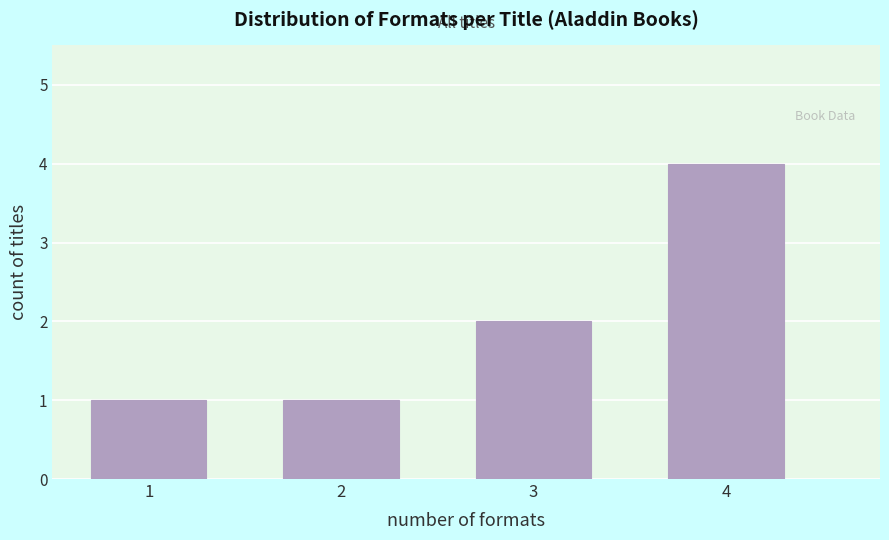

Reading left to right, what are all the values shown in this chart?

1=1	2=1	3=2	4=4